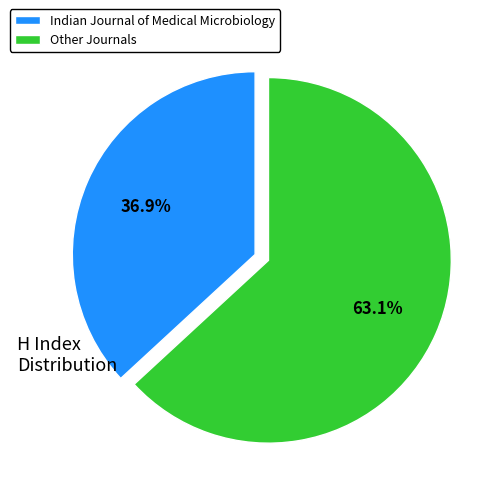

Between Indian Journal of Medical Microbiology and Other Journals, which is larger?

Other Journals